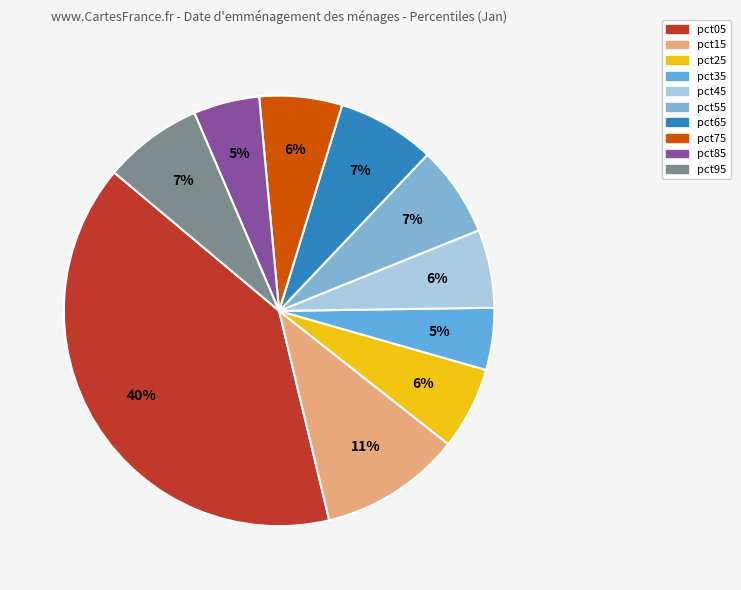

Combined, what portion of the pie is pct35 and pct15?

15.3%